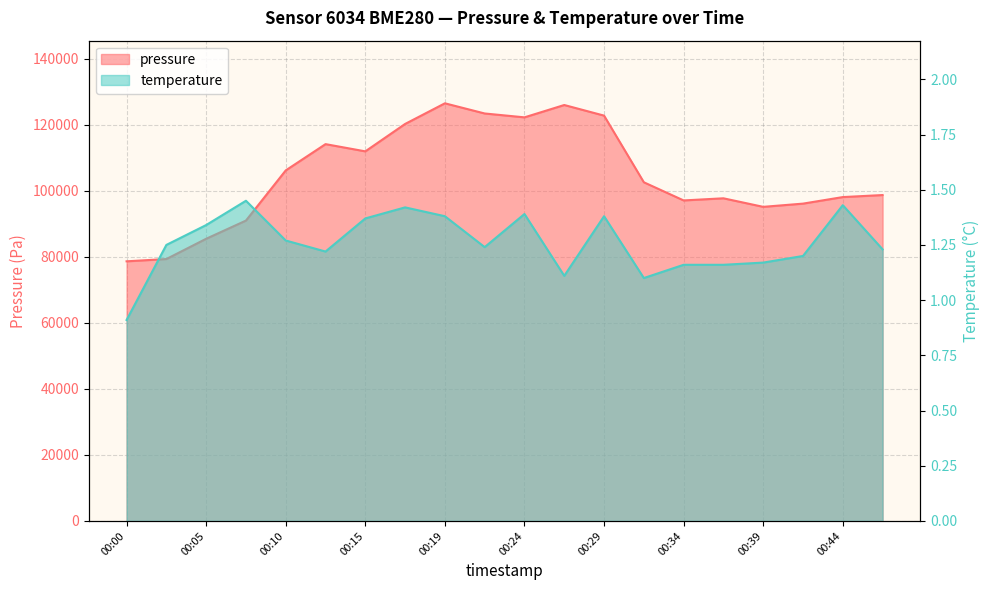

What are all the series names shown in the legend?

pressure, temperature